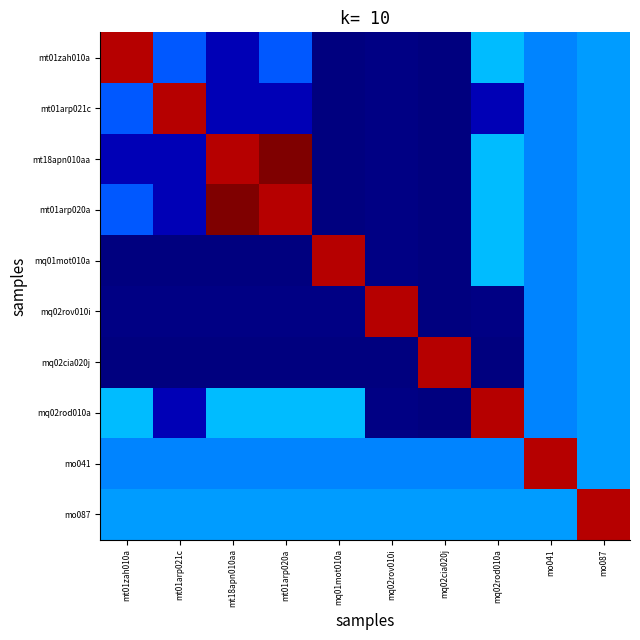

Reading right to left, extract all data points from this chart.

mt01zah010a: mo087=0.3	mo041=0.3	mq02rod010a=0.3	mq02cia020j=0.0	mq02rov010i=0.0	mq01mot010a=0.0	mt01arp020a=0.2	mt18apn010aa=0.0	mt01arp021c=0.2	mt01zah010a=1.0
mt01arp021c: mo087=0.3	mo041=0.3	mq02rod010a=0.0	mq02cia020j=0.0	mq02rov010i=0.0	mq01mot010a=0.0	mt01arp020a=0.0	mt18apn010aa=0.0	mt01arp021c=1.0	mt01zah010a=0.2
mt18apn010aa: mo087=0.3	mo041=0.3	mq02rod010a=0.3	mq02cia020j=0.0	mq02rov010i=0.0	mq01mot010a=0.0	mt01arp020a=1.0	mt18apn010aa=1.0	mt01arp021c=0.0	mt01zah010a=0.0
mt01arp020a: mo087=0.3	mo041=0.3	mq02rod010a=0.3	mq02cia020j=0.0	mq02rov010i=0.0	mq01mot010a=0.0	mt01arp020a=1.0	mt18apn010aa=1.0	mt01arp021c=0.0	mt01zah010a=0.2
mq01mot010a: mo087=0.3	mo041=0.3	mq02rod010a=0.3	mq02cia020j=0.0	mq02rov010i=0.0	mq01mot010a=1.0	mt01arp020a=0.0	mt18apn010aa=0.0	mt01arp021c=0.0	mt01zah010a=0.0
mq02rov010i: mo087=0.3	mo041=0.3	mq02rod010a=0.0	mq02cia020j=0.0	mq02rov010i=1.0	mq01mot010a=0.0	mt01arp020a=0.0	mt18apn010aa=0.0	mt01arp021c=0.0	mt01zah010a=0.0
mq02cia020j: mo087=0.3	mo041=0.3	mq02rod010a=0.0	mq02cia020j=1.0	mq02rov010i=0.0	mq01mot010a=0.0	mt01arp020a=0.0	mt18apn010aa=0.0	mt01arp021c=0.0	mt01zah010a=0.0
mq02rod010a: mo087=0.3	mo041=0.3	mq02rod010a=1.0	mq02cia020j=0.0	mq02rov010i=0.0	mq01mot010a=0.3	mt01arp020a=0.3	mt18apn010aa=0.3	mt01arp021c=0.0	mt01zah010a=0.3
mo041: mo087=0.3	mo041=1.0	mq02rod010a=0.3	mq02cia020j=0.3	mq02rov010i=0.3	mq01mot010a=0.3	mt01arp020a=0.3	mt18apn010aa=0.3	mt01arp021c=0.3	mt01zah010a=0.3
mo087: mo087=1.0	mo041=0.3	mq02rod010a=0.3	mq02cia020j=0.3	mq02rov010i=0.3	mq01mot010a=0.3	mt01arp020a=0.3	mt18apn010aa=0.3	mt01arp021c=0.3	mt01zah010a=0.3